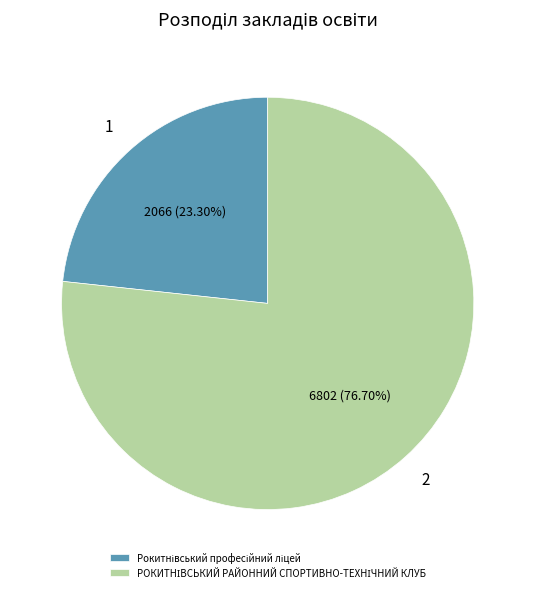

How many segments does this pie chart have?

2